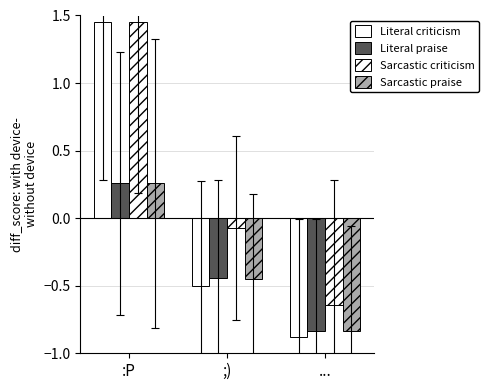

How many bars are there in total?

12